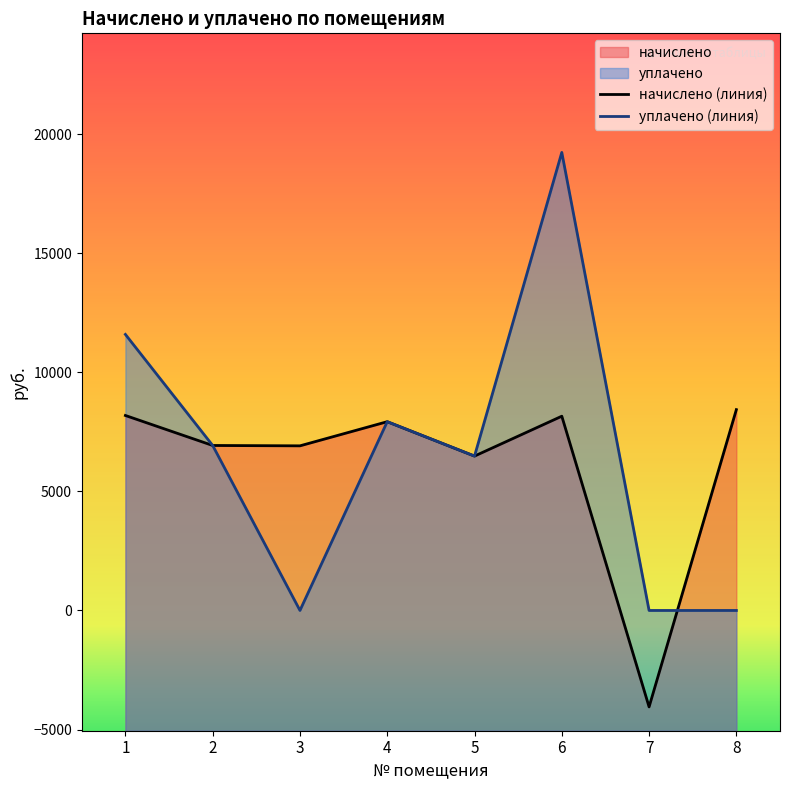

The начислено (линия) series shows 8432.6 at 8. True or false?

True